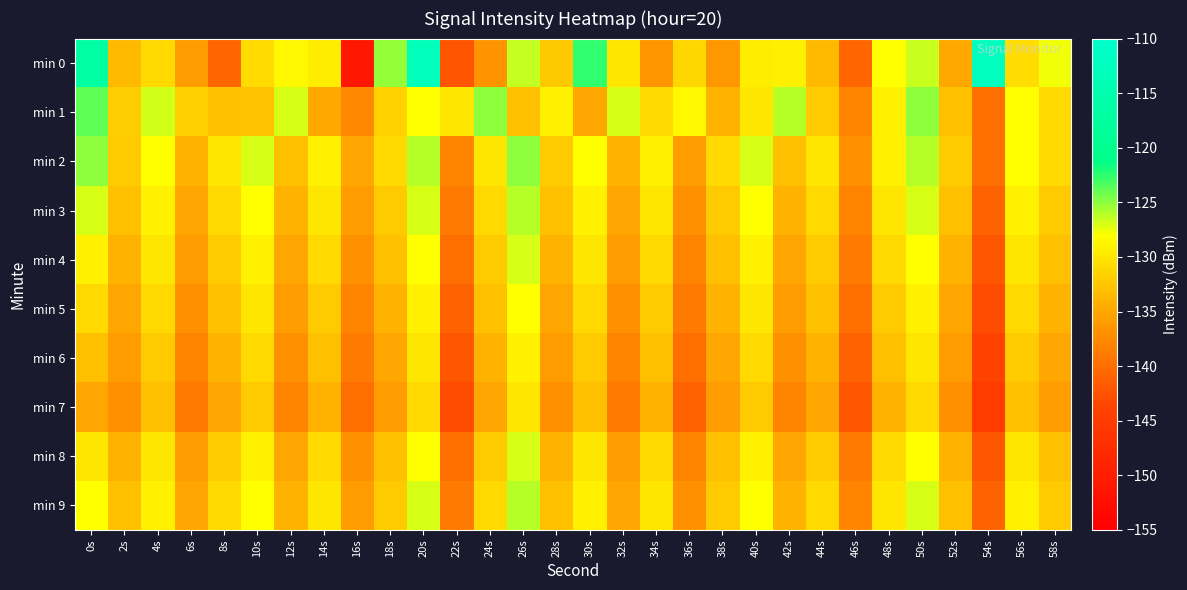

Between 30s and 38s, which series saw the biggest shift?

min 0